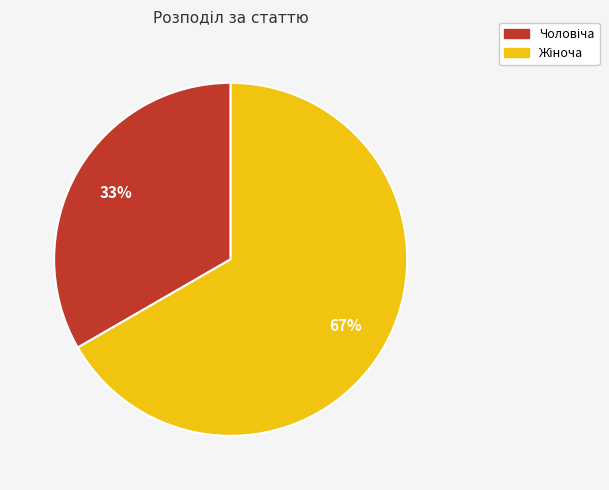

To the nearest percent, what is the average slice percentage?

50%